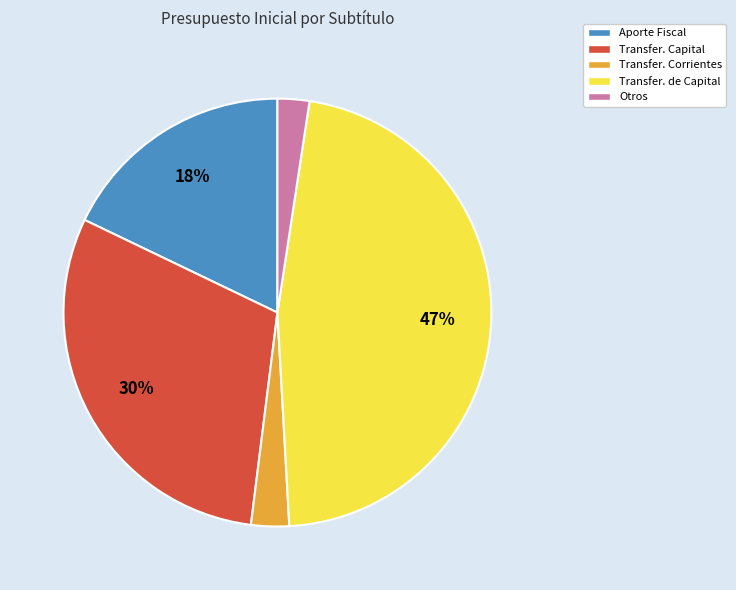

Between Otros and Transfer. de Capital, which is larger?

Transfer. de Capital